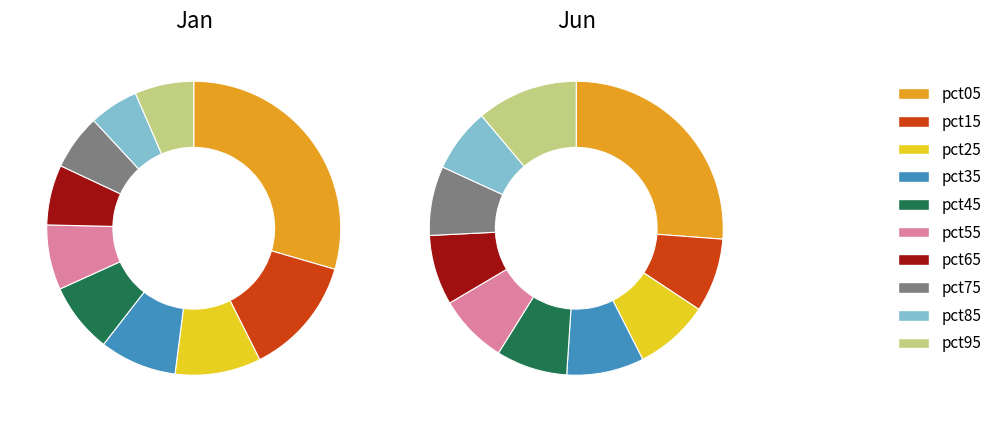

To the nearest percent, what percentage of the pie is pct75?

8%